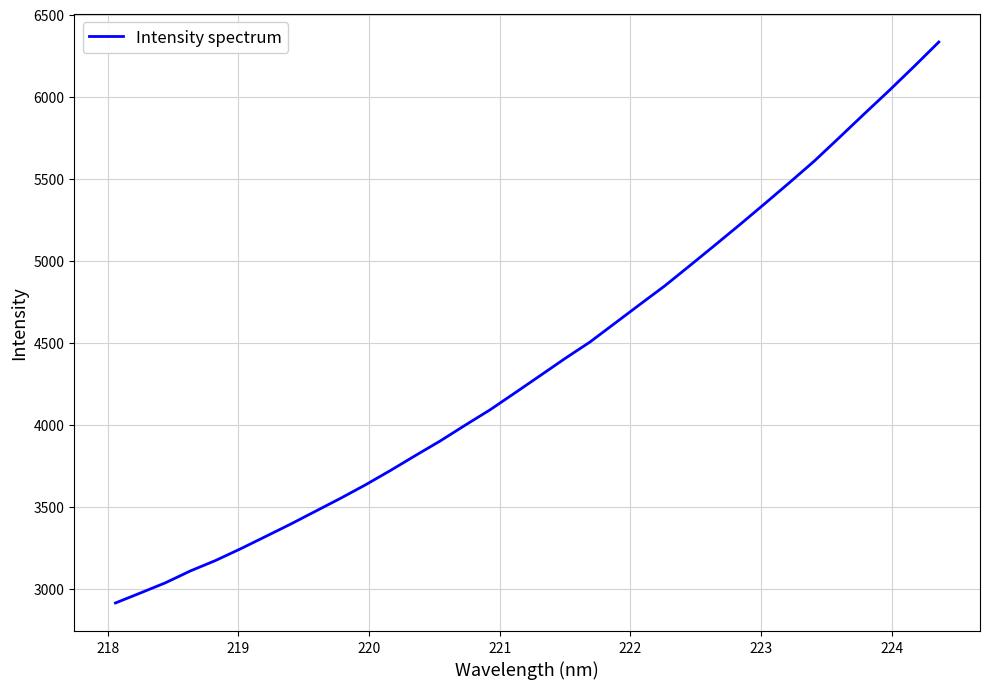

What is the greatest value displayed?

6332.9